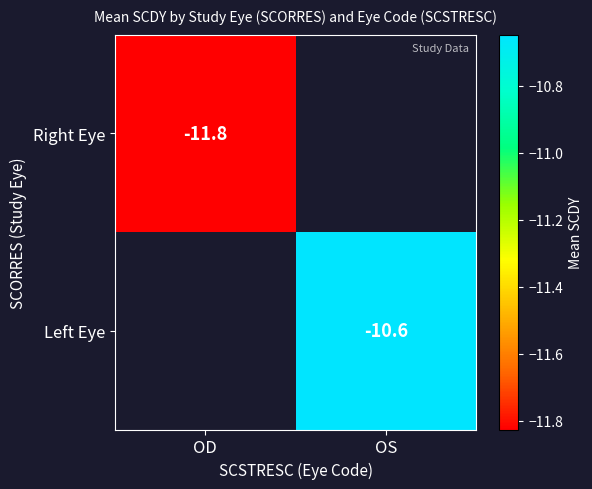

Which series has the largest range (max minus min)?

Right Eye